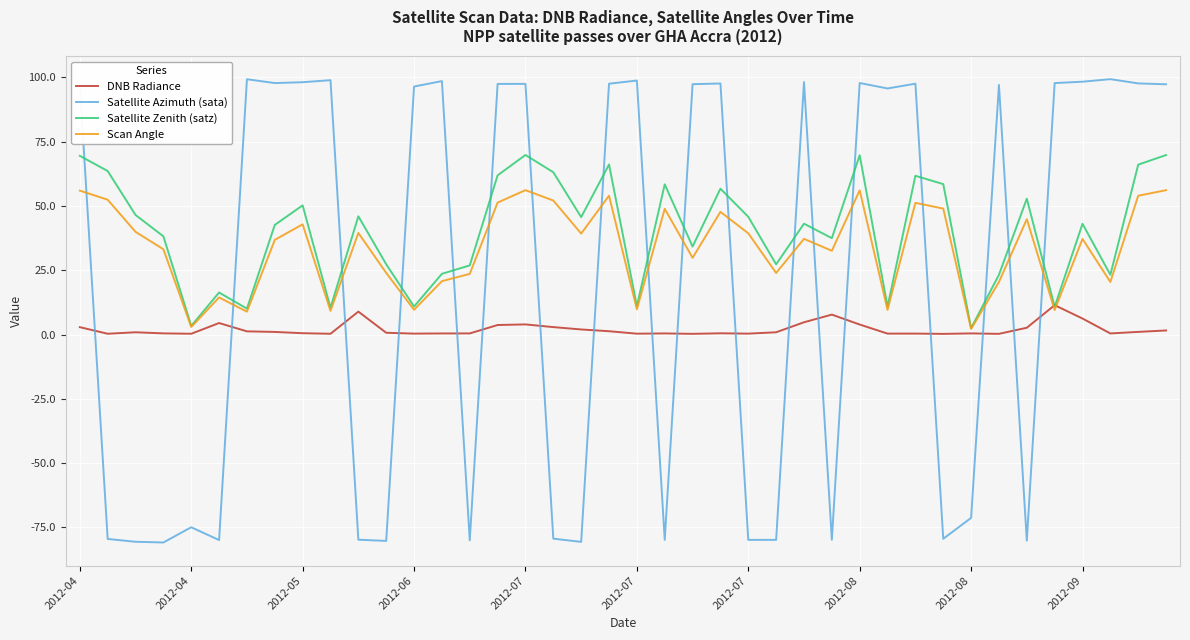

Rank the series by their maximum value, from lowest to highest.

DNB Radiance, Scan Angle, Satellite Zenith (satz), Satellite Azimuth (sata)